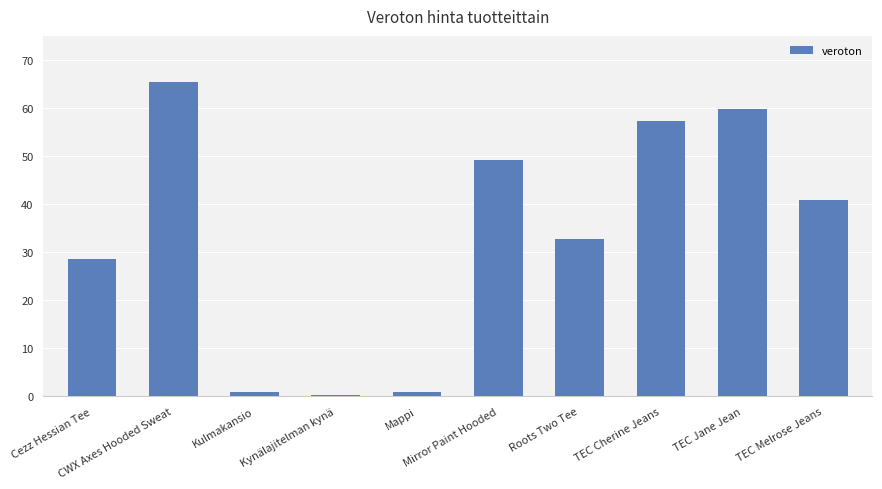

Reading right to left, what are all the values shown in this chart?

40.9	59.8	57.3	32.7	49.1	1.0	0.4	1.0	65.5	28.6